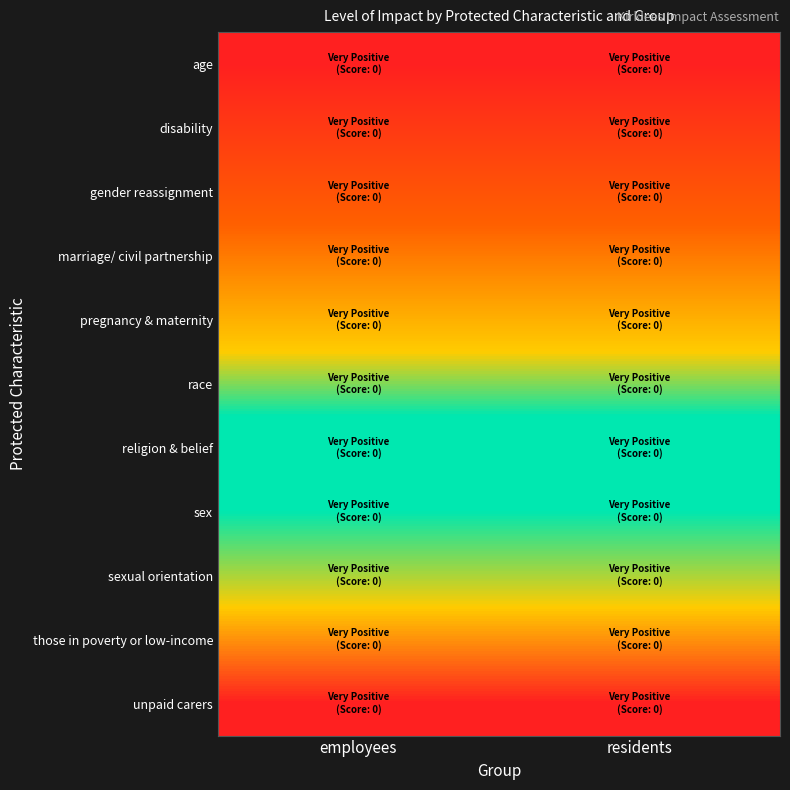

At which category is the sum across all series the highest?

employees